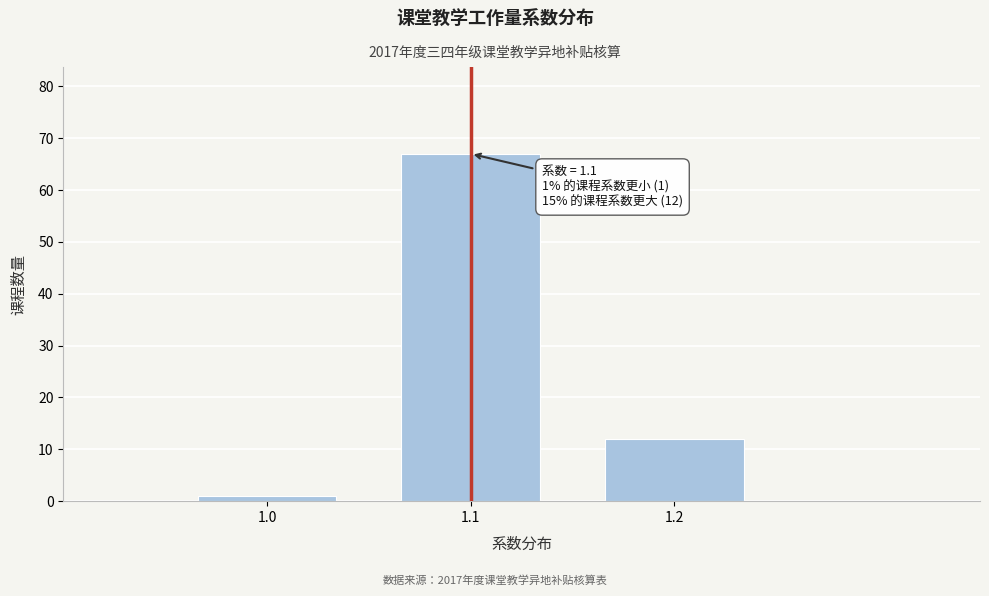

Over which range of the x-axis is the bar tallest?

1.05 to 1.15